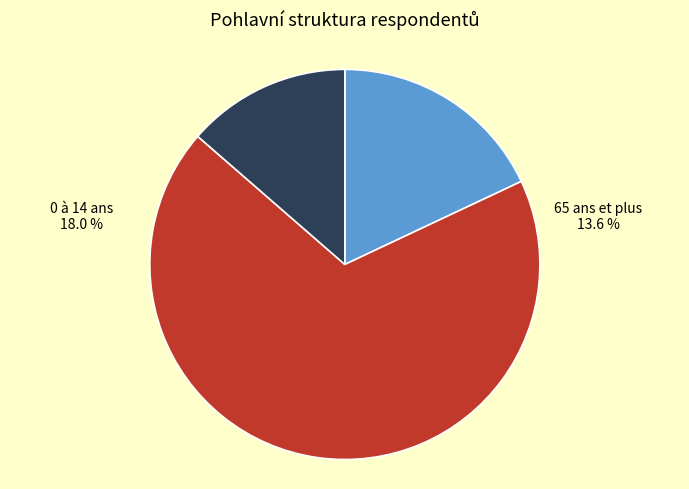

Rank the categories by value from lowest to highest.

65 ans et plus, 0 à 14 ans, 15 à 64 ans